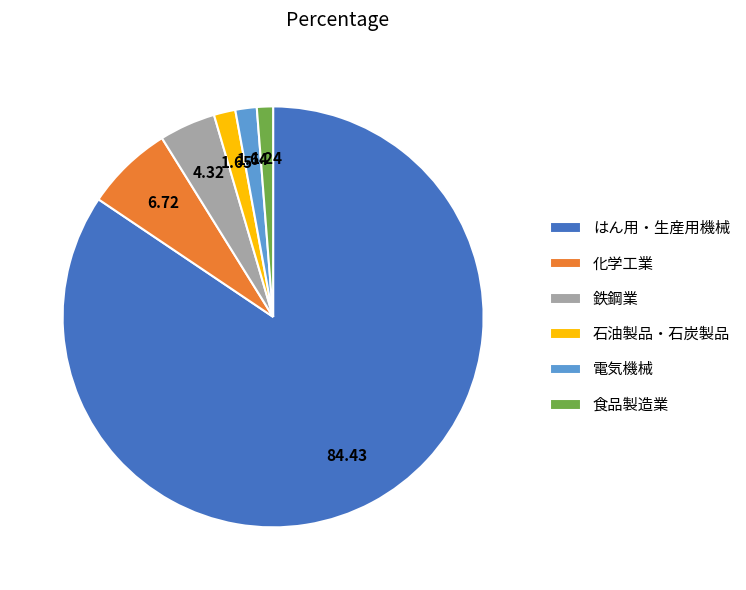

What is the ratio of the value at 鉄鋼業 to the value at 電気機械?

2.6